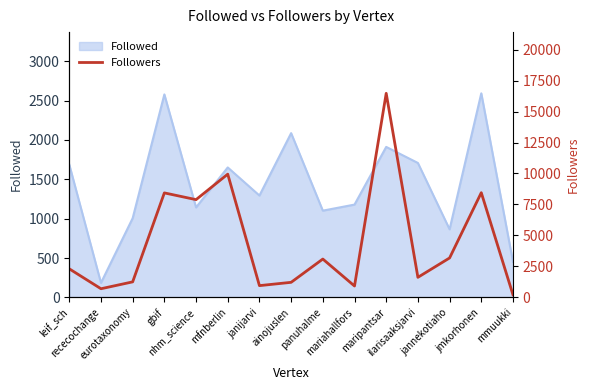

The chart shows a value of 5706 at jmkorhonen. True or false?

False